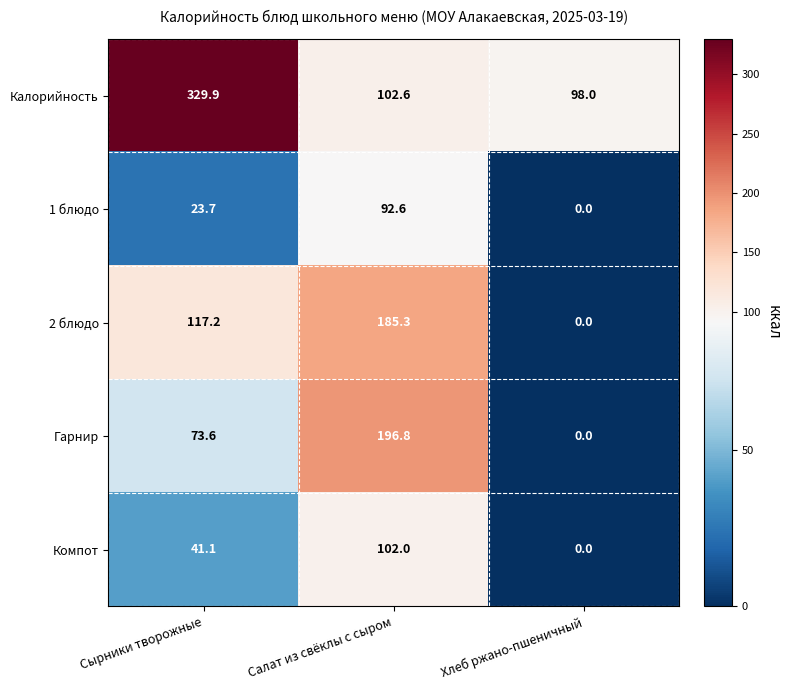

Which series has the largest range (max minus min)?

Калорийность